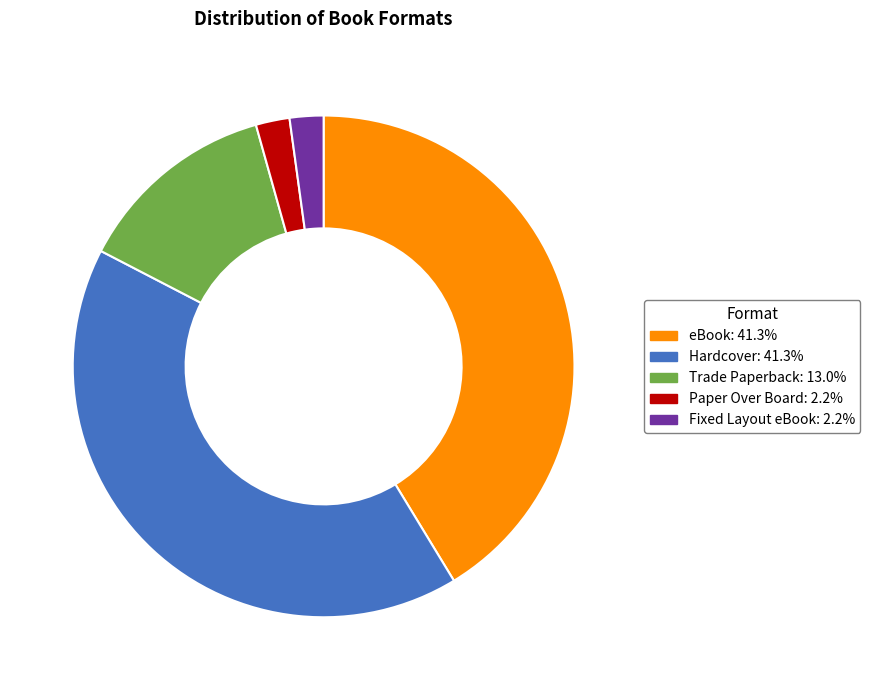

Does Fixed Layout eBook represent more than half of the total?

No